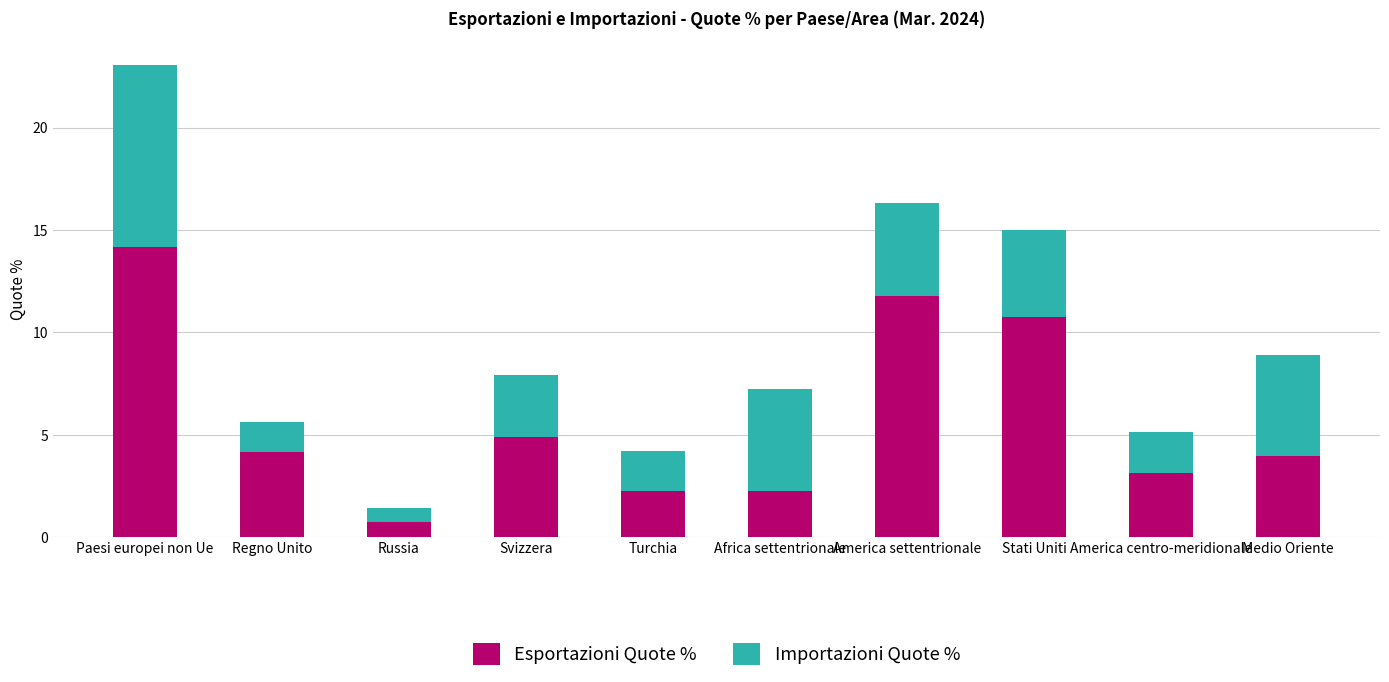

What is the maximum value for Esportazioni Quote %?

14.2